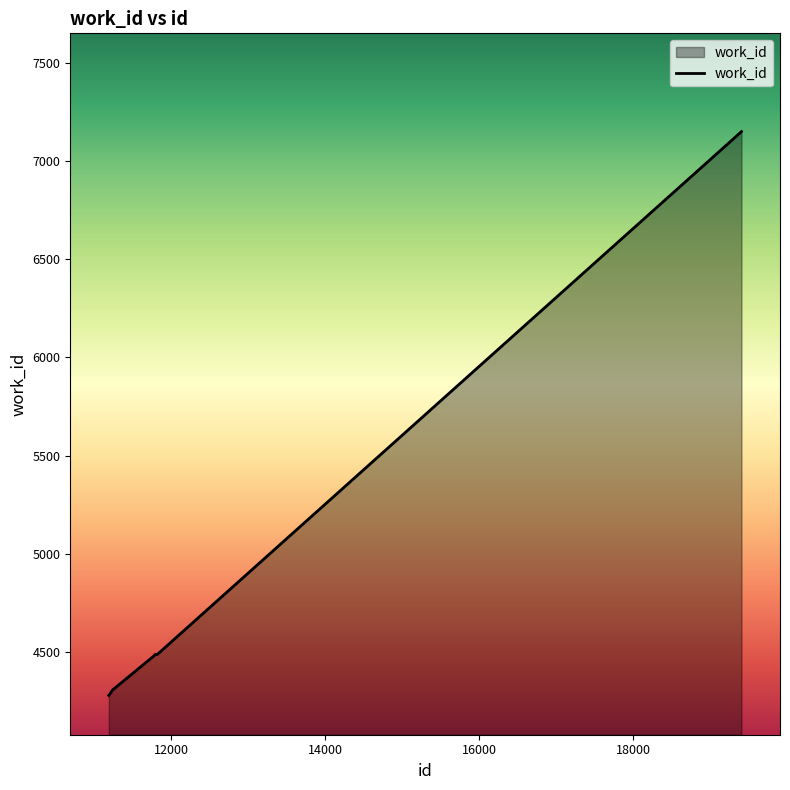

What is the minimum value shown in the chart?

4280